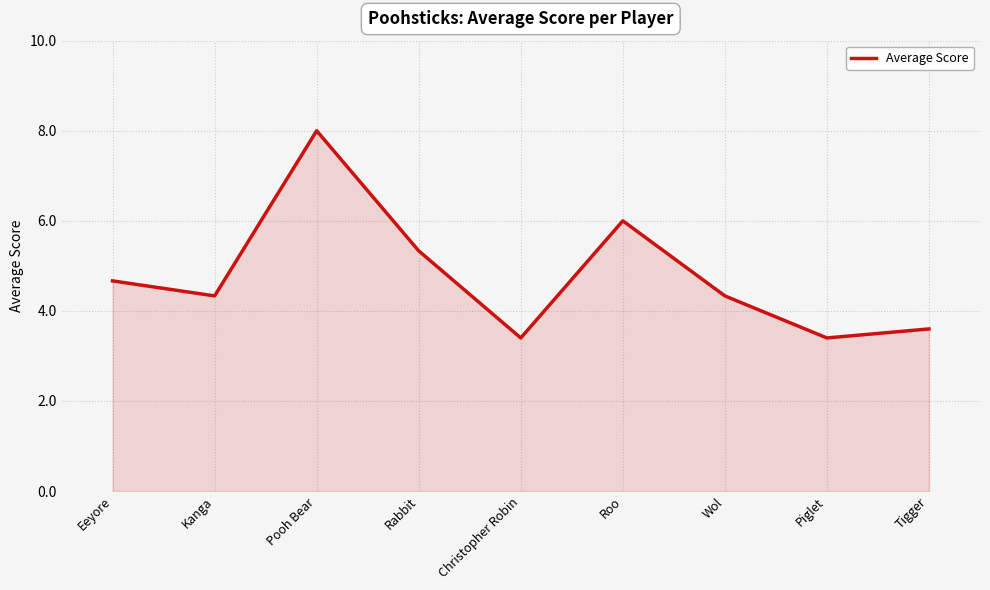

Approximately how many times larger is the value at Eeyore compared to Kanga?

1.1